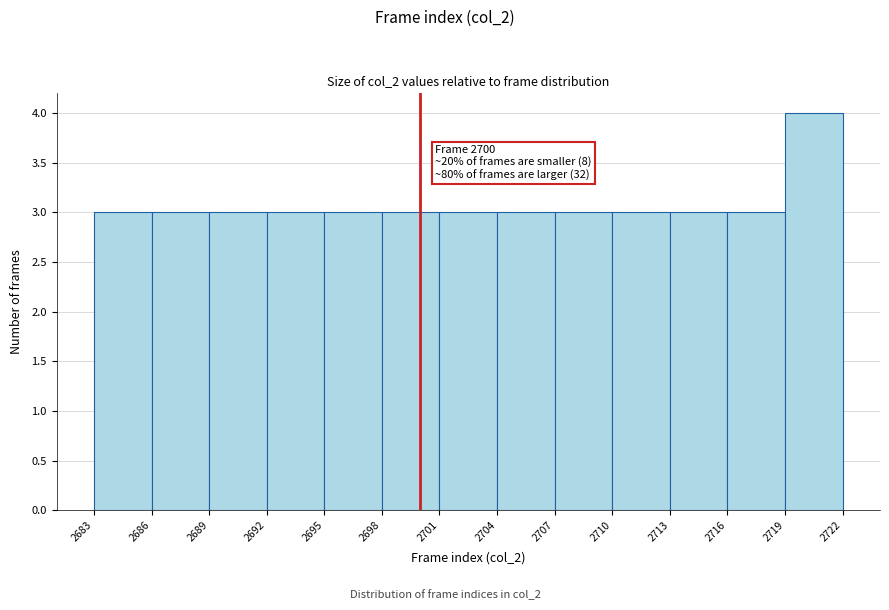

Which range on the x-axis has the tallest bar?

2719 to 2722